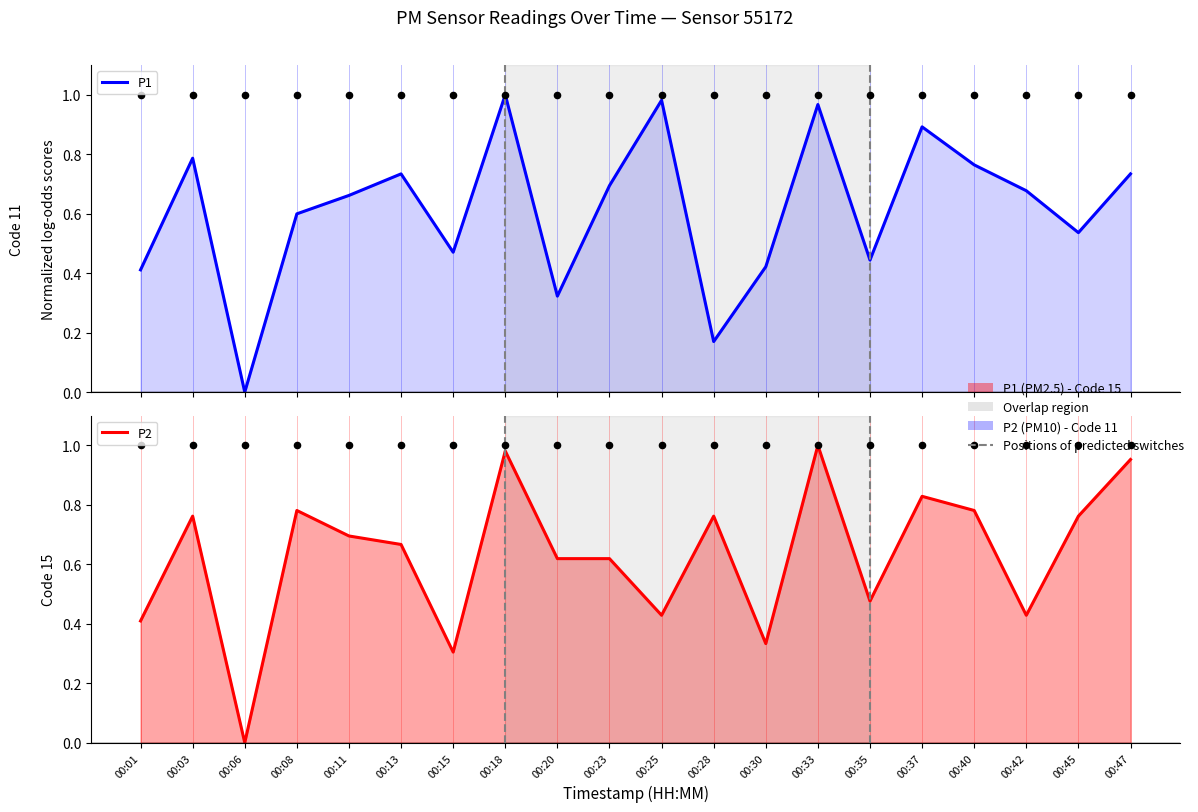

What is the total value across all series at 00:11?

1.4